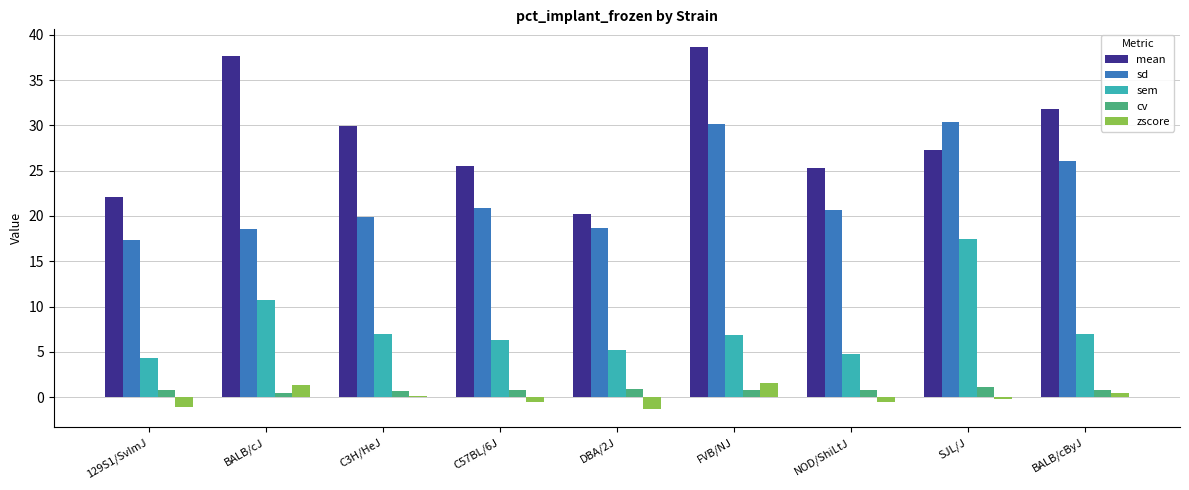

At which category does the chart reach its peak across all series?

FVB/NJ